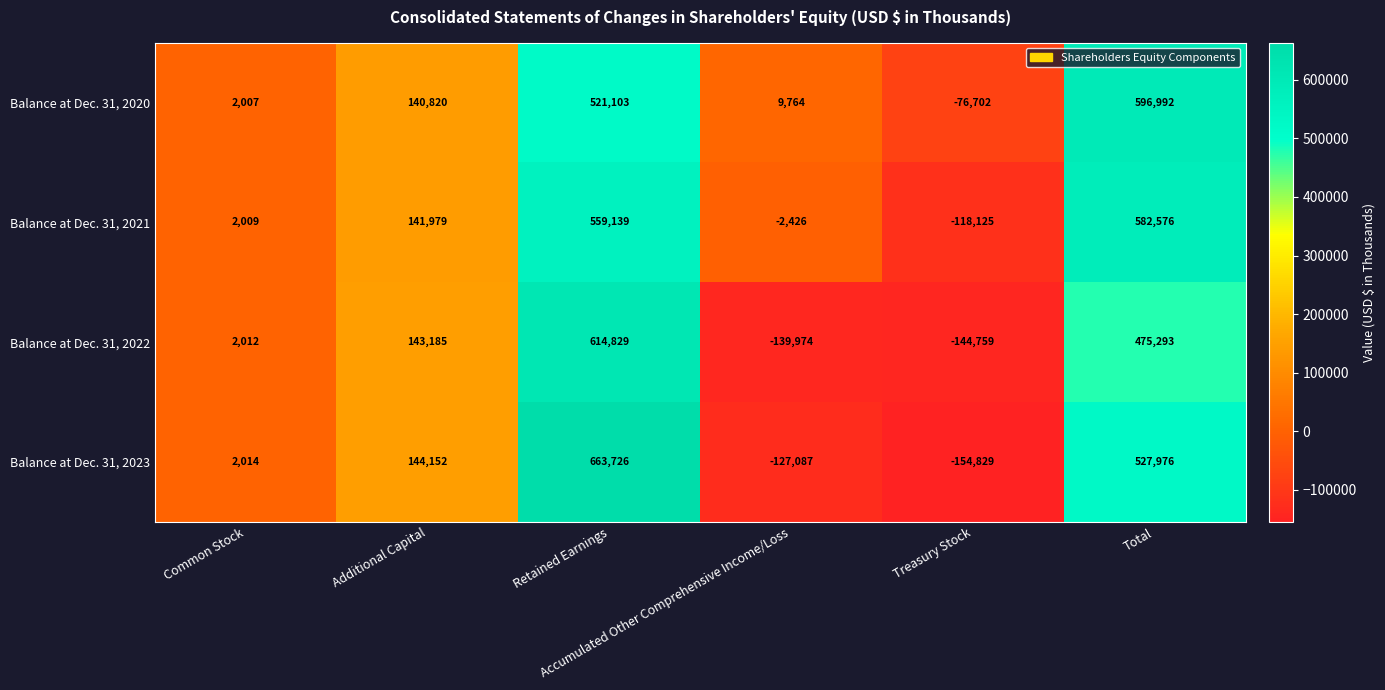

Rank the series by their maximum value, from lowest to highest.

Balance at Dec. 31, 2021, Balance at Dec. 31, 2020, Balance at Dec. 31, 2022, Balance at Dec. 31, 2023